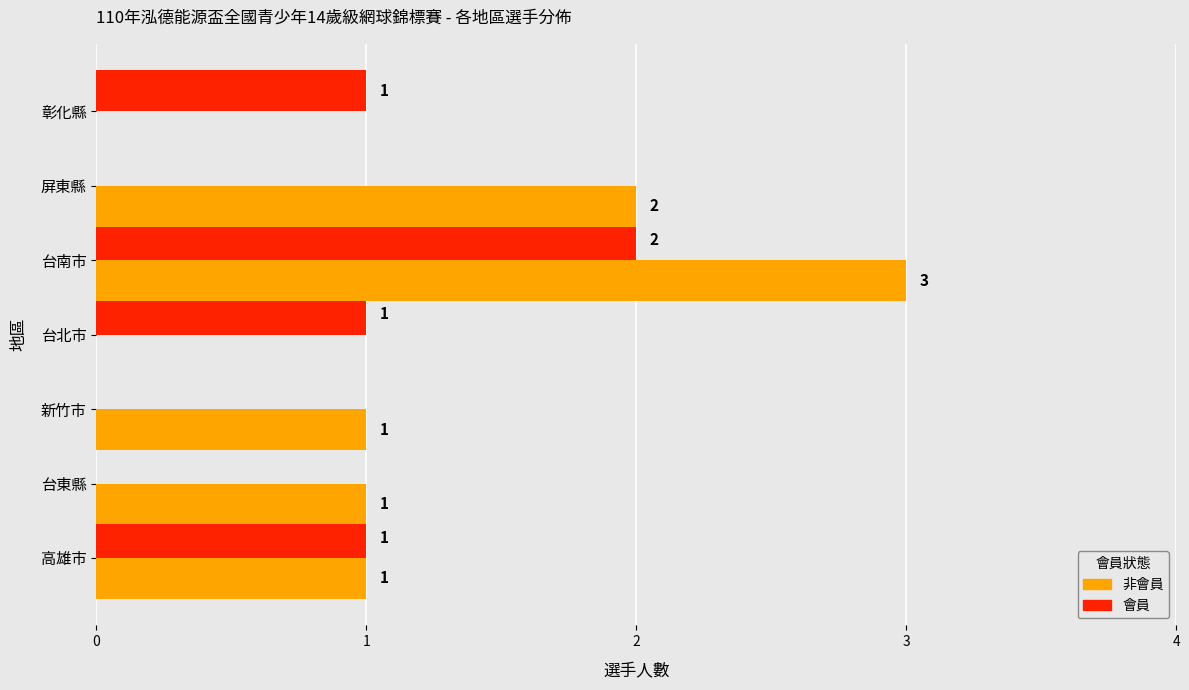

Is it true that 會員 equals 0 at 台東縣?

True